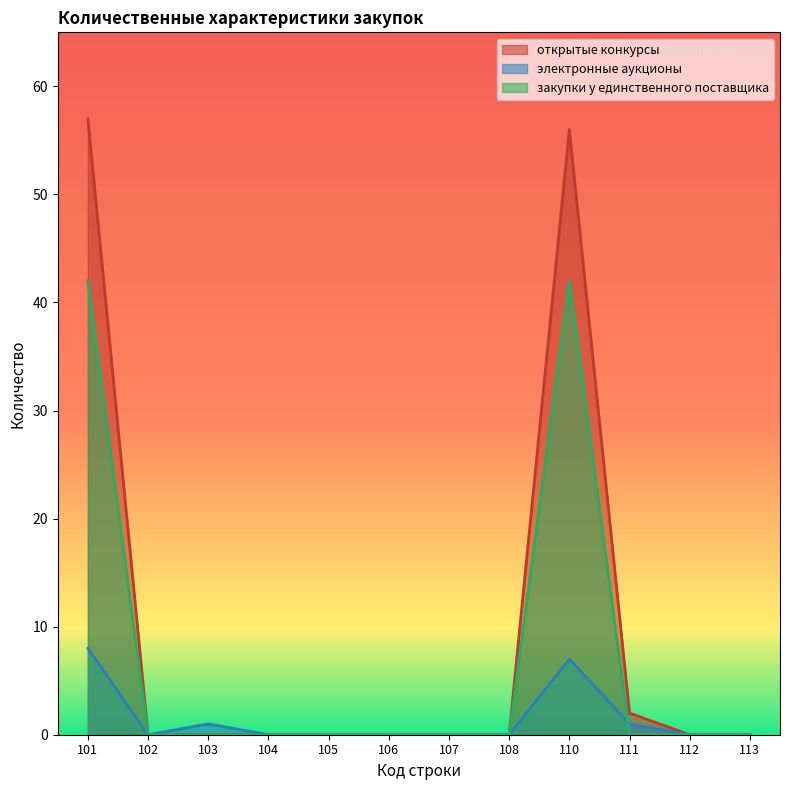

Rank the series at 110 from lowest to highest value.

электронные аукционы, закупки у единственного поставщика, открытые конкурсы